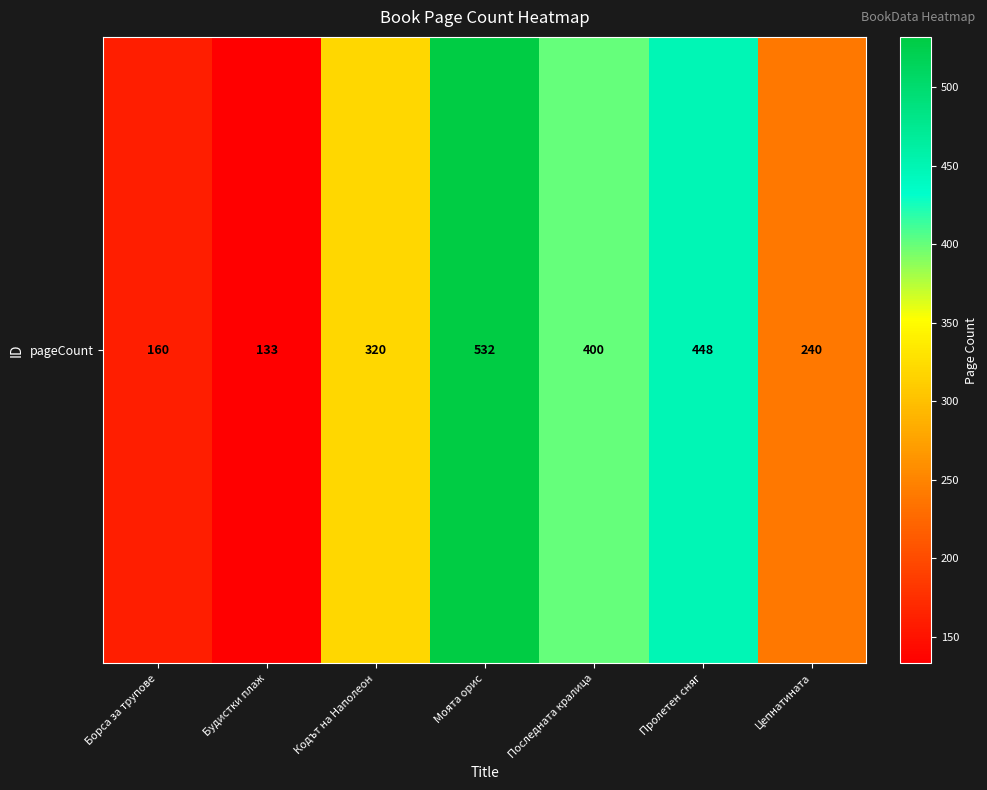

Reading left to right, what are all the values shown in this chart?

Борса за трупове=160	Будистки плаж=133	Кодът на Наполеон=320	Моята орис=532	Последната кралица=400	Пролетен сняг=448	Цепнатината=240